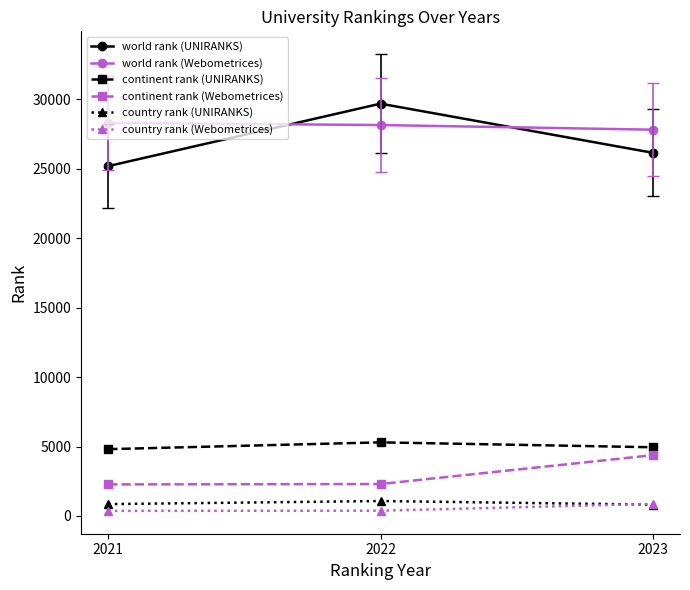

What is the greatest value displayed?

29692